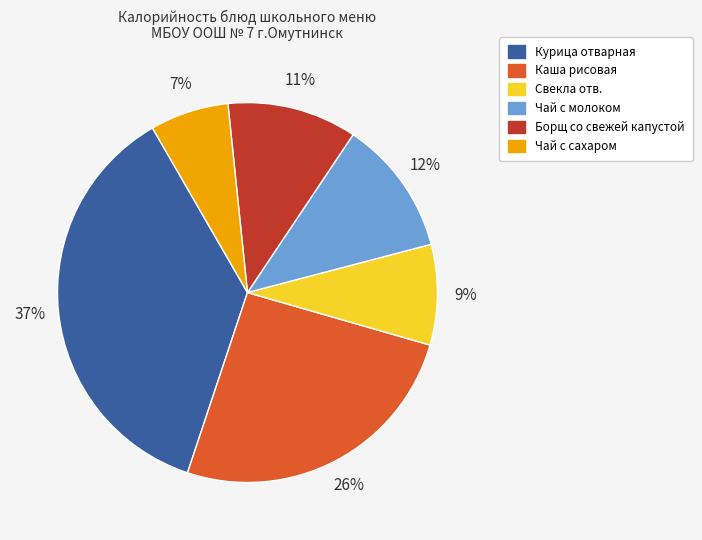

Count the number of slices in the pie.

6